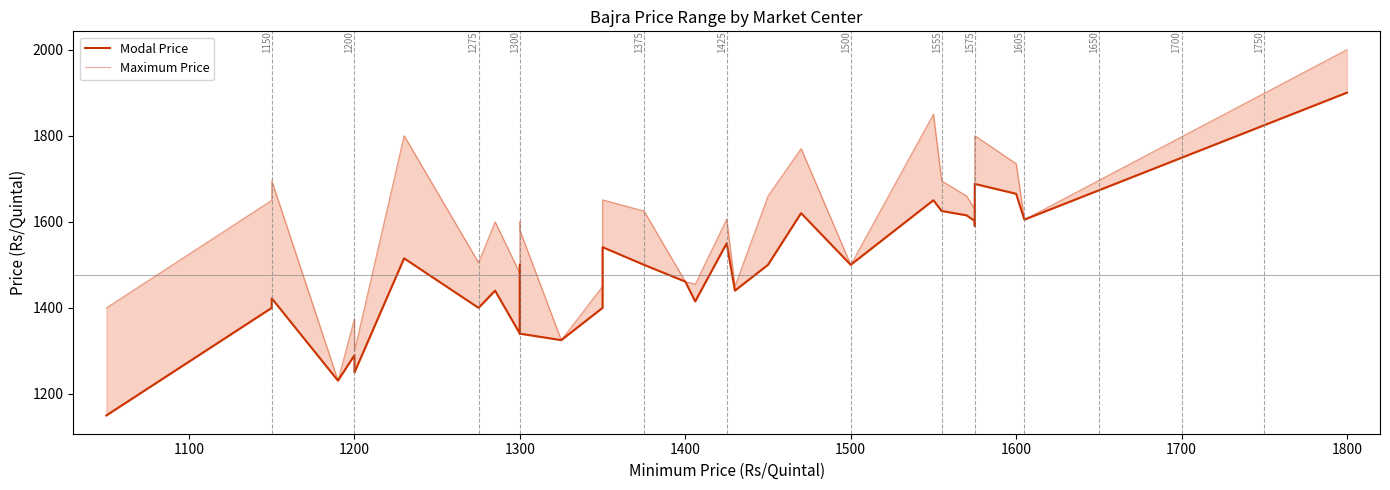

What is the sum of all Modal Price values?

48720